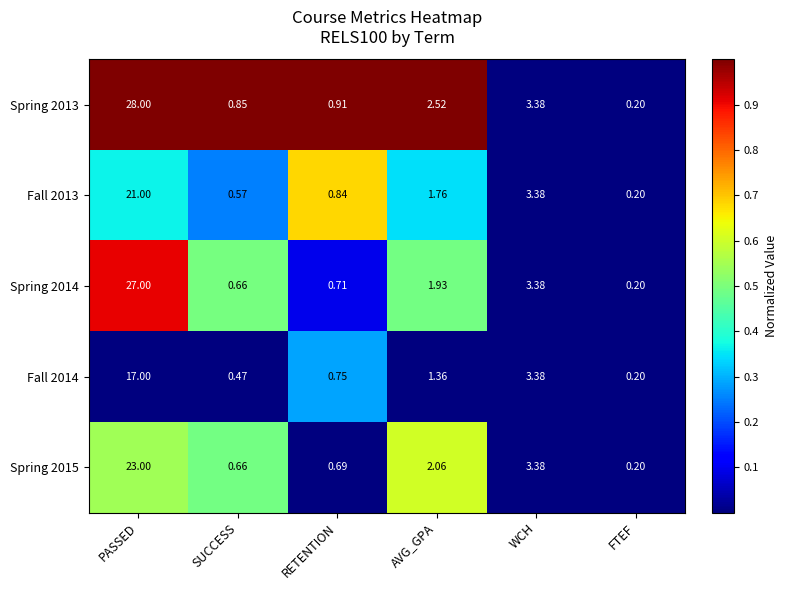

Which category has the lowest value across all series?

FTEF